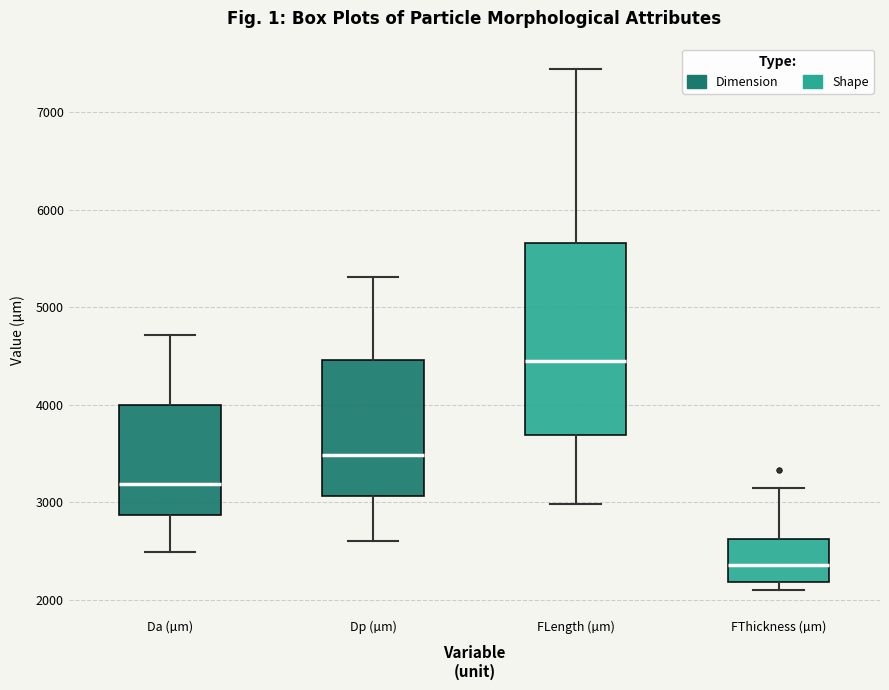

Reading left to right, read every box against the y-axis: the position of its median line, the range the box covers, and the ends of its whiskers. The values are not printed on the chart, so give them approximately, as read against the axis.

Da (µm): median 3200, box 2900 to 4000, whiskers 2500 to 4700
Dp (µm): median 3500, box 3100 to 4500, whiskers 2600 to 5300
FLength (µm): median 4500, box 3700 to 5700, whiskers 3000 to 7400
FThickness (µm): median 2400, box 2200 to 2600, whiskers 2100 to 3100